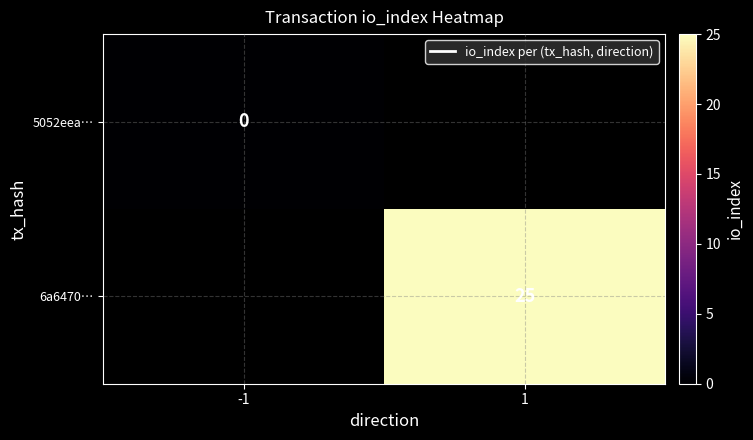

Is the value of 5052eea… at -1 greater than the value of 6a6470… at 1?

No